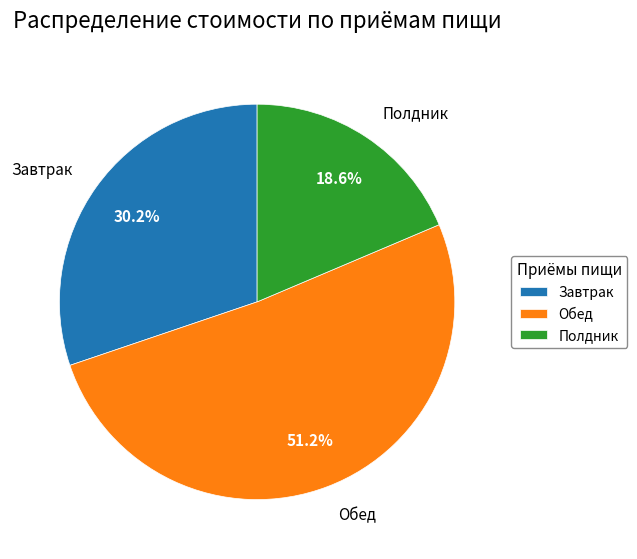

Approximately how many times larger is the value at Полдник compared to Обед?

0.4